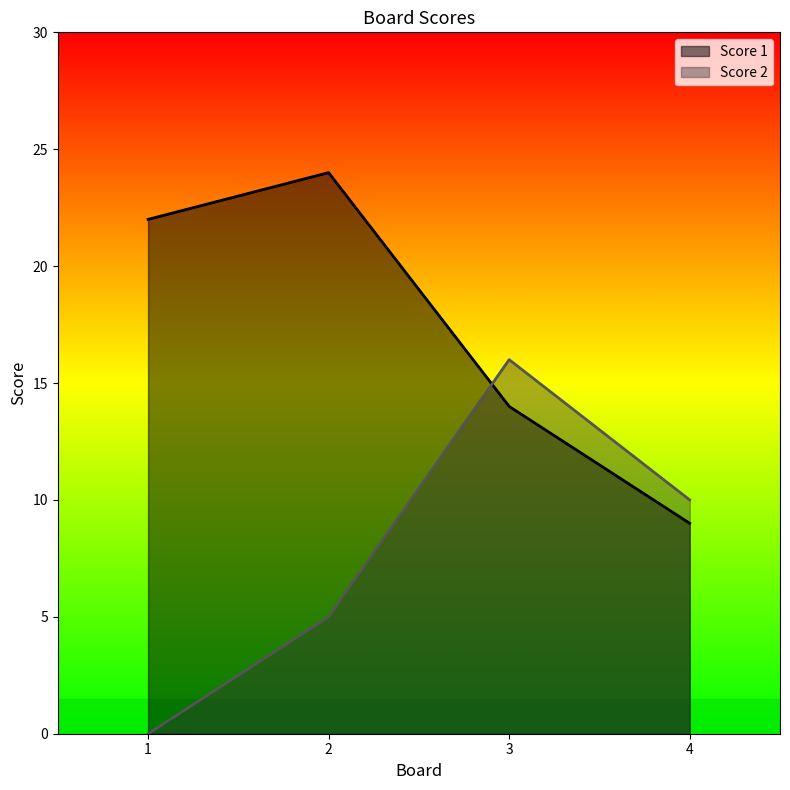

Reading right to left, extract all data points from this chart.

Score 1: 9	14	24	22
Score 2: 10	16	5	0